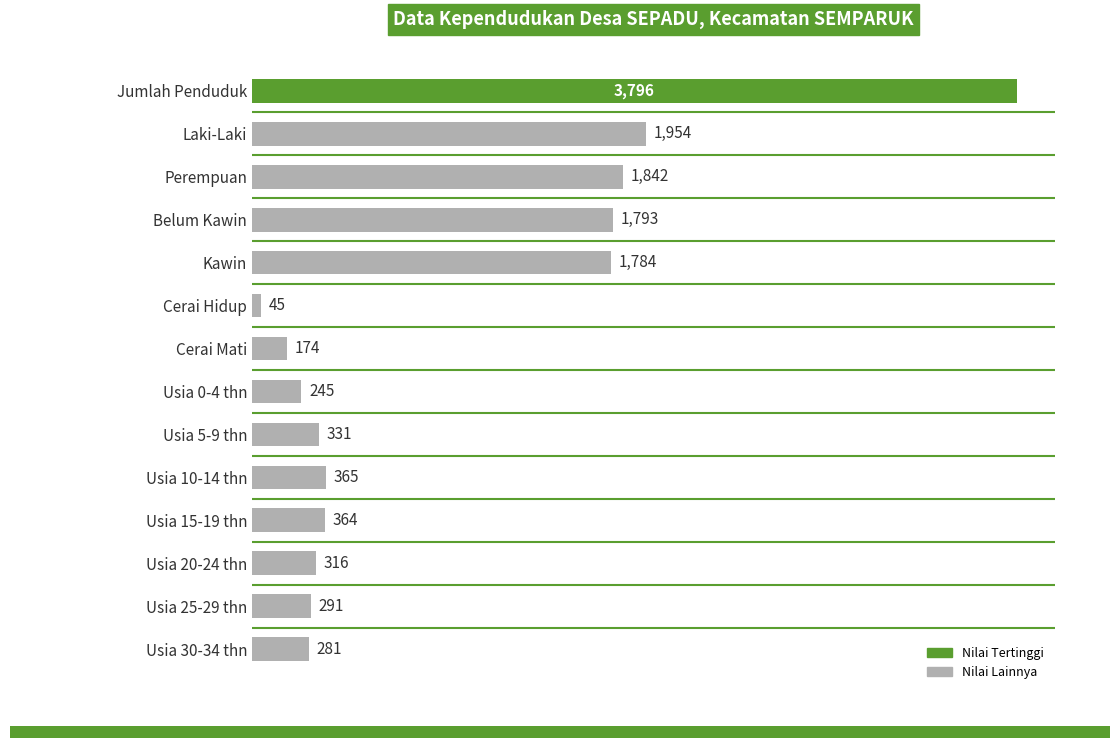

The chart shows a value of 174 at Usia 15-19 thn. True or false?

False